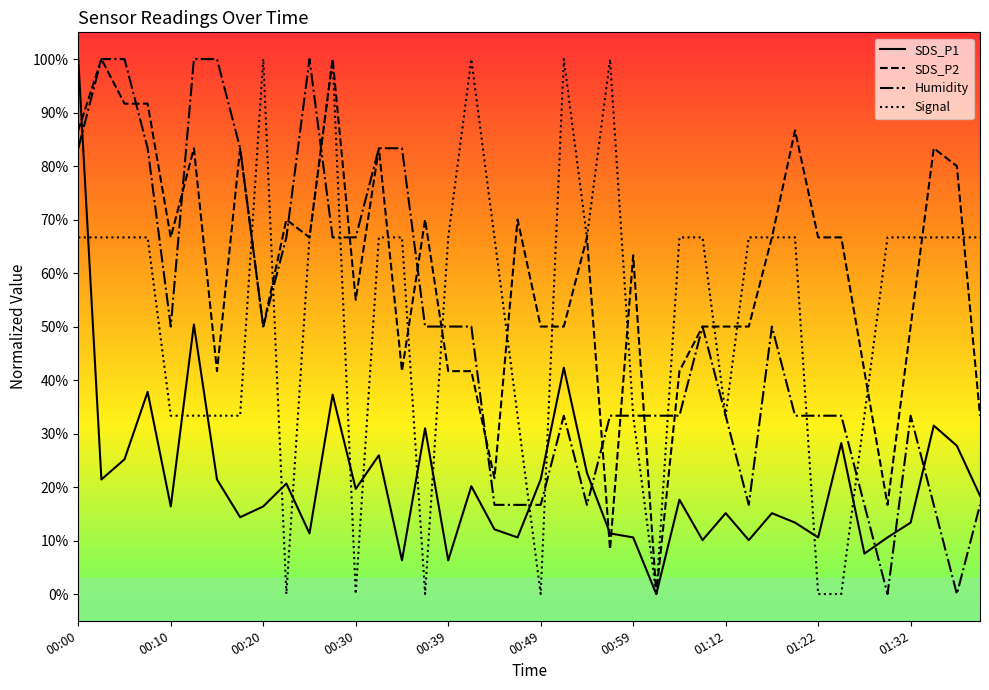

How many values in the SDS_P1 series are below 17?

20